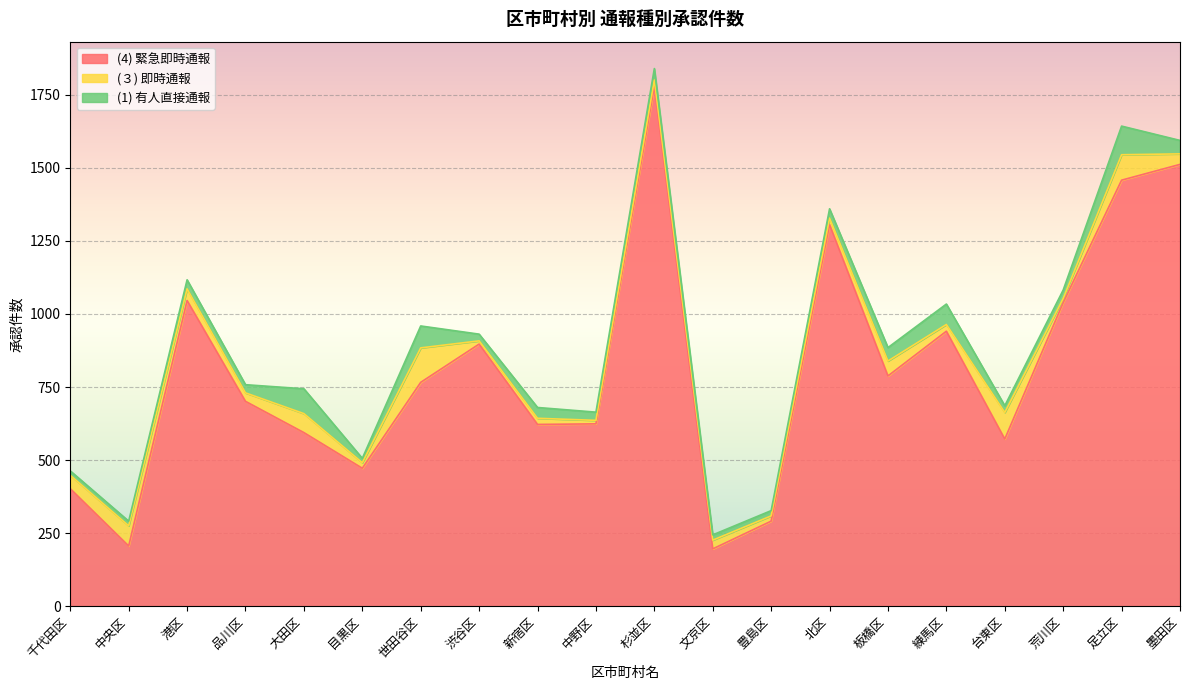

How many interior local valleys does the (３) 即時通報 series have?

7